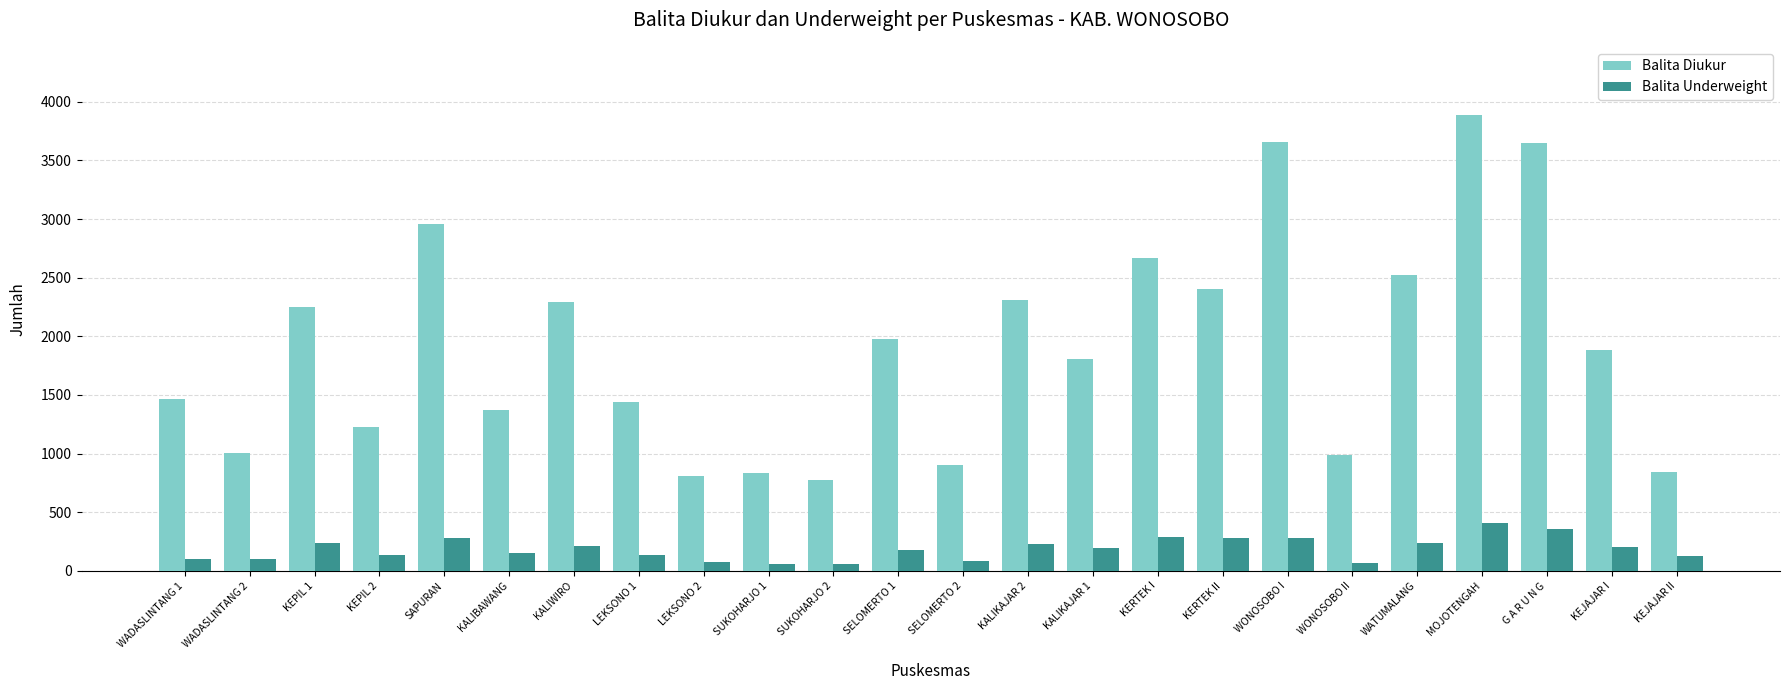

What is the value of the Balita Diukur bar at the 15th from the left?

1804